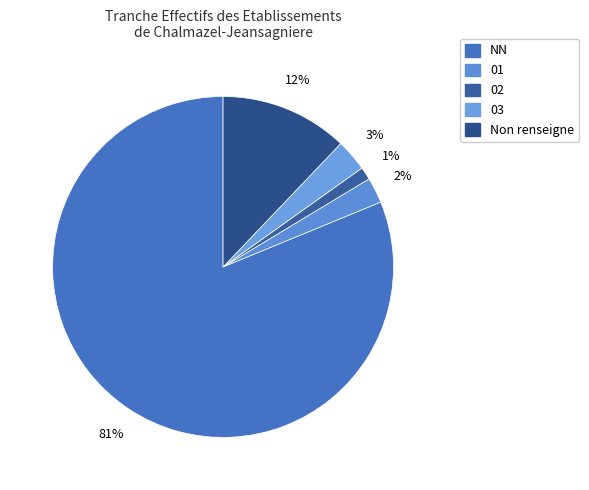

What is the largest slice in the pie chart?

NN